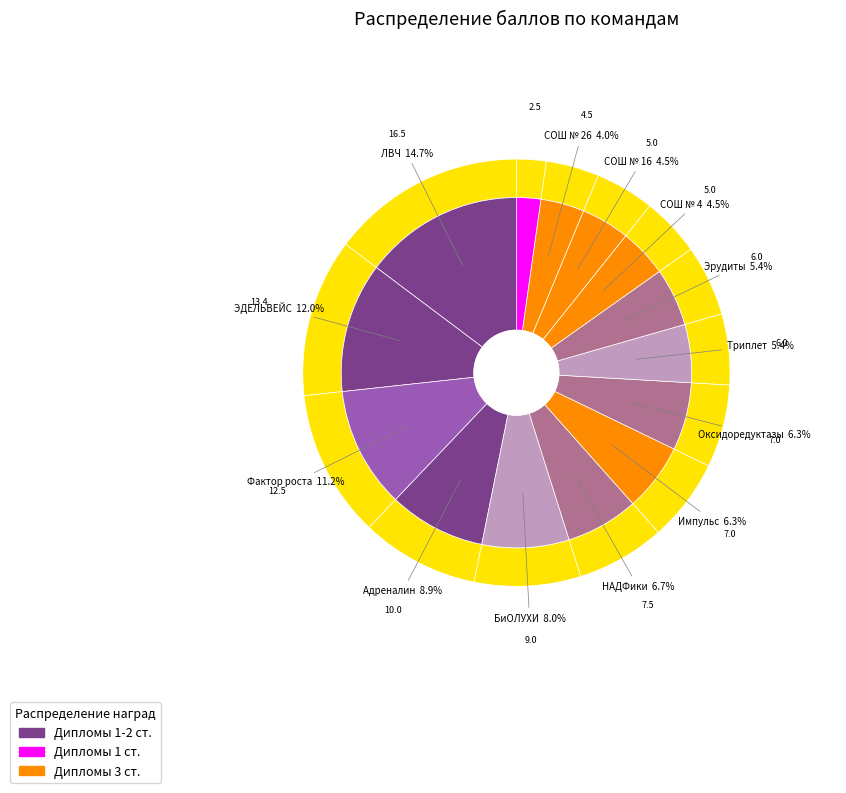

What is the change in value from Триплет to СОШ № 16?

-1.0